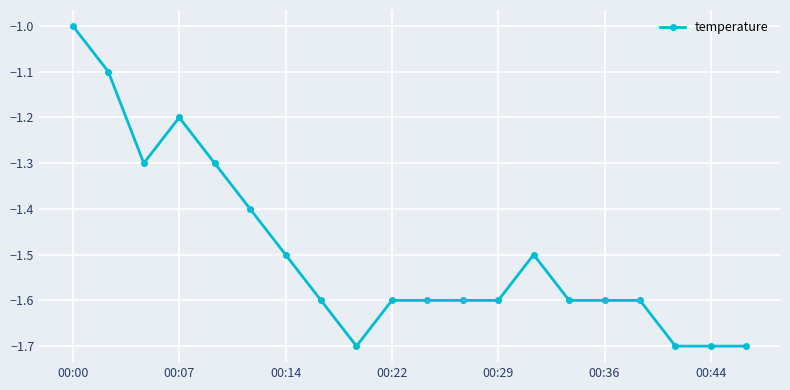

Does the chart have visible grid lines?

Yes